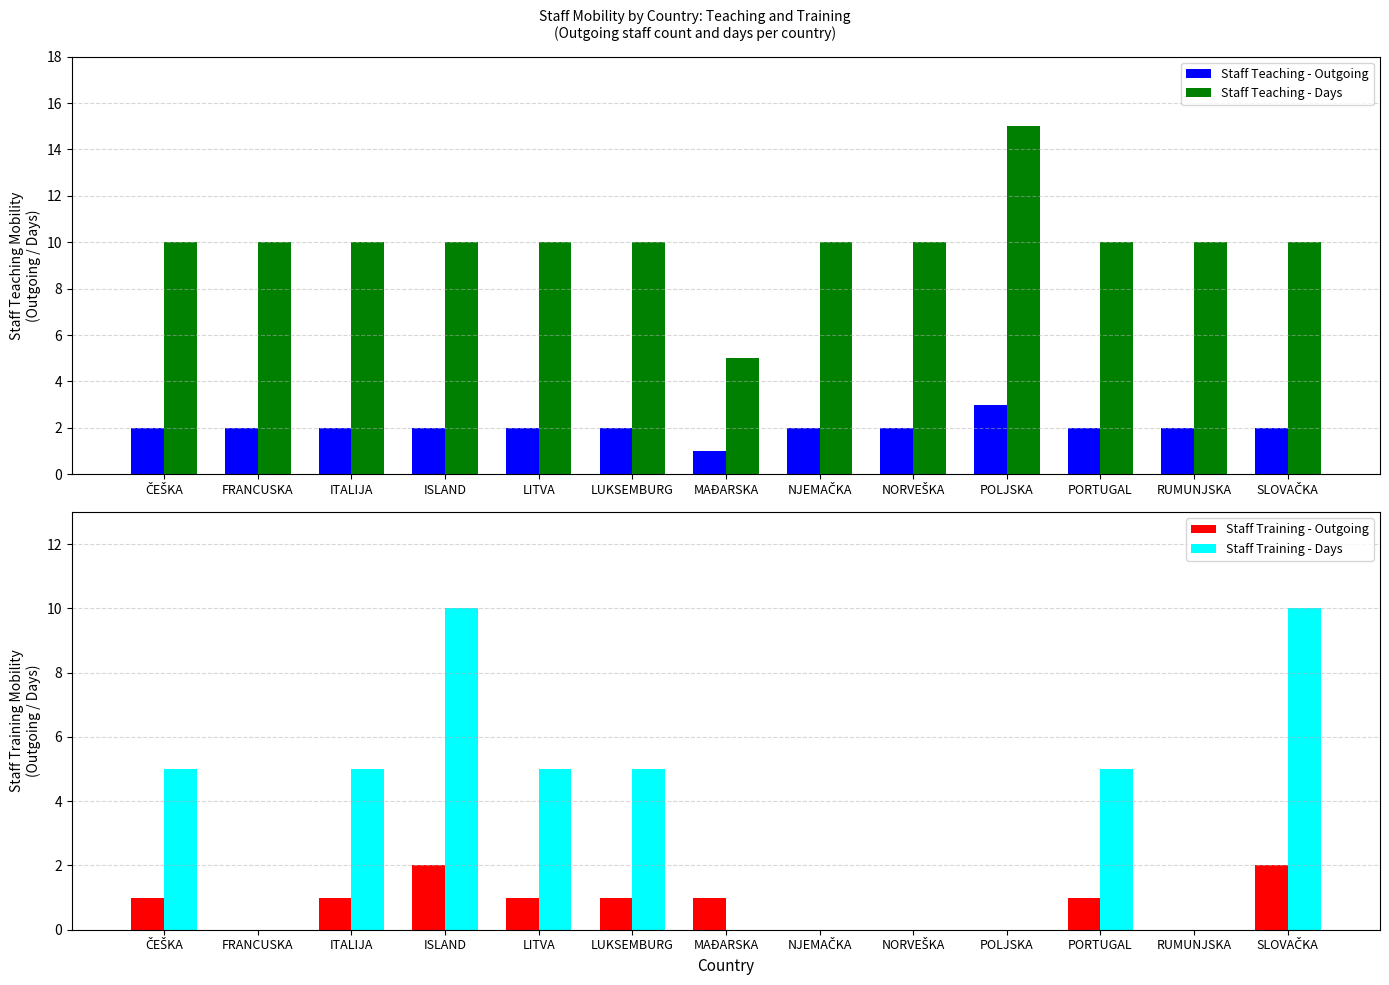

Reading right to left, extract all data points from this chart.

Staff Teaching - Outgoing: SLOVAČKA=2	RUMUNJSKA=2	PORTUGAL=2	POLJSKA=3	NORVEŠKA=2	NJEMAČKA=2	MAĐARSKA=1	LUKSEMBURG=2	LITVA=2	ISLAND=2	ITALIJA=2	FRANCUSKA=2	ČEŠKA=2
Staff Teaching - Days: SLOVAČKA=10	RUMUNJSKA=10	PORTUGAL=10	POLJSKA=15	NORVEŠKA=10	NJEMAČKA=10	MAĐARSKA=5	LUKSEMBURG=10	LITVA=10	ISLAND=10	ITALIJA=10	FRANCUSKA=10	ČEŠKA=10
Staff Training - Outgoing: SLOVAČKA=2	RUMUNJSKA=0	PORTUGAL=1	POLJSKA=0	NORVEŠKA=0	NJEMAČKA=0	MAĐARSKA=1	LUKSEMBURG=1	LITVA=1	ISLAND=2	ITALIJA=1	FRANCUSKA=0	ČEŠKA=1
Staff Training - Days: SLOVAČKA=10	RUMUNJSKA=0	PORTUGAL=5	POLJSKA=0	NORVEŠKA=0	NJEMAČKA=0	MAĐARSKA=0	LUKSEMBURG=5	LITVA=5	ISLAND=10	ITALIJA=5	FRANCUSKA=0	ČEŠKA=5